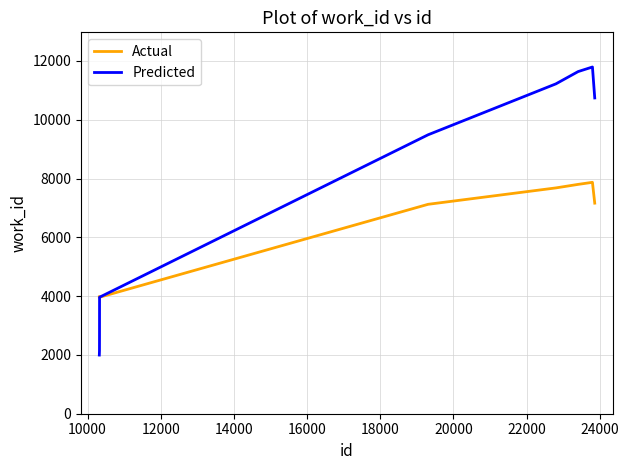

Which series has the largest range (max minus min)?

Predicted